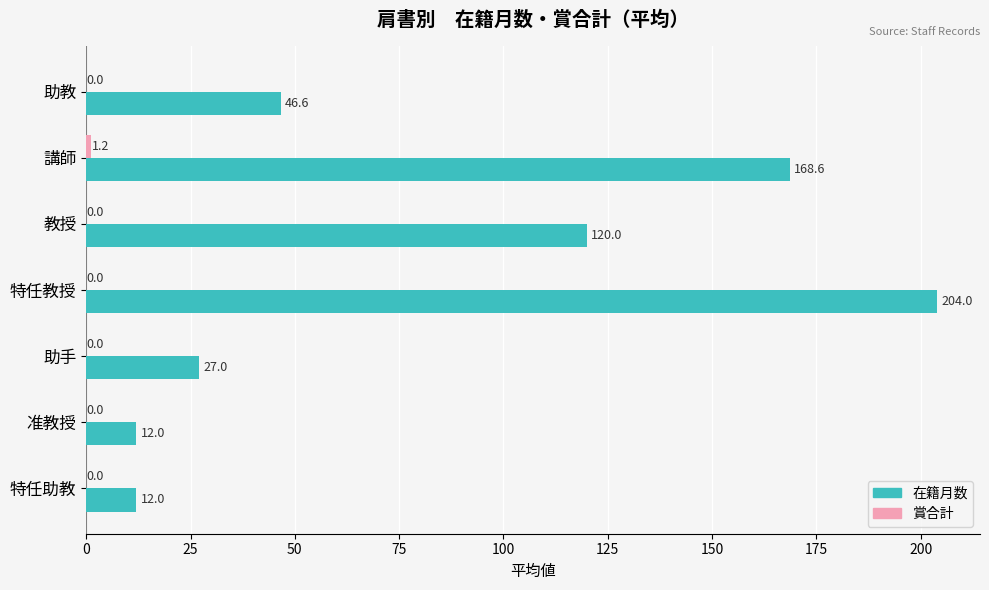

What is the sum of all 在籍月数 values?

590.2